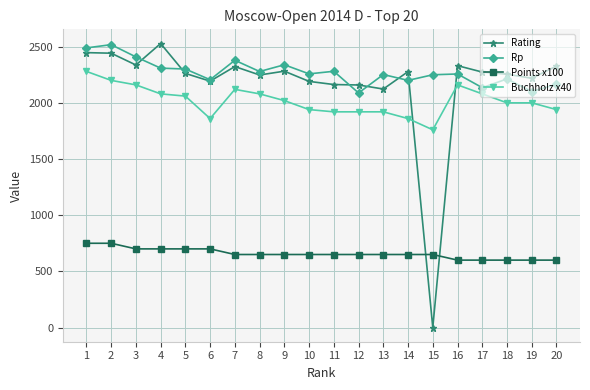

What is the value of the Buchholz x40 point at the 13th from the left?

1920